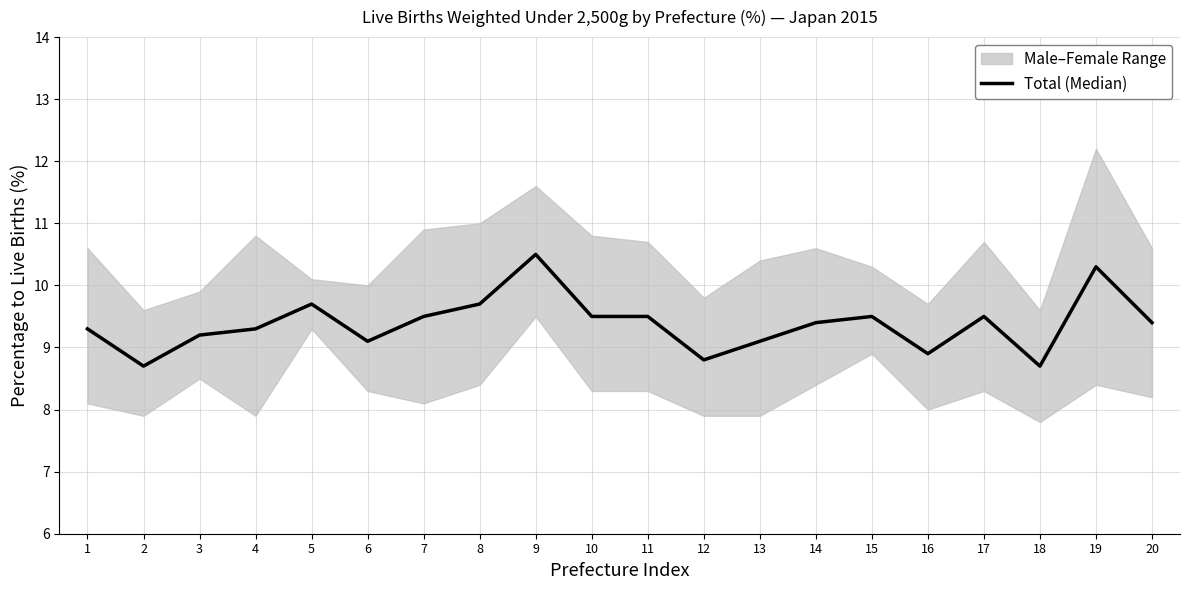

At which category does the data reach its first local peak?

5